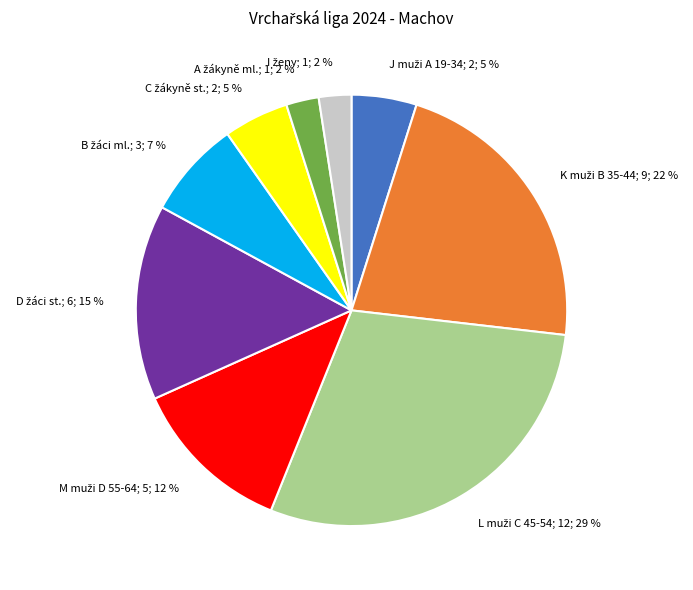

Is there any slice that represents more than half of the pie?

No